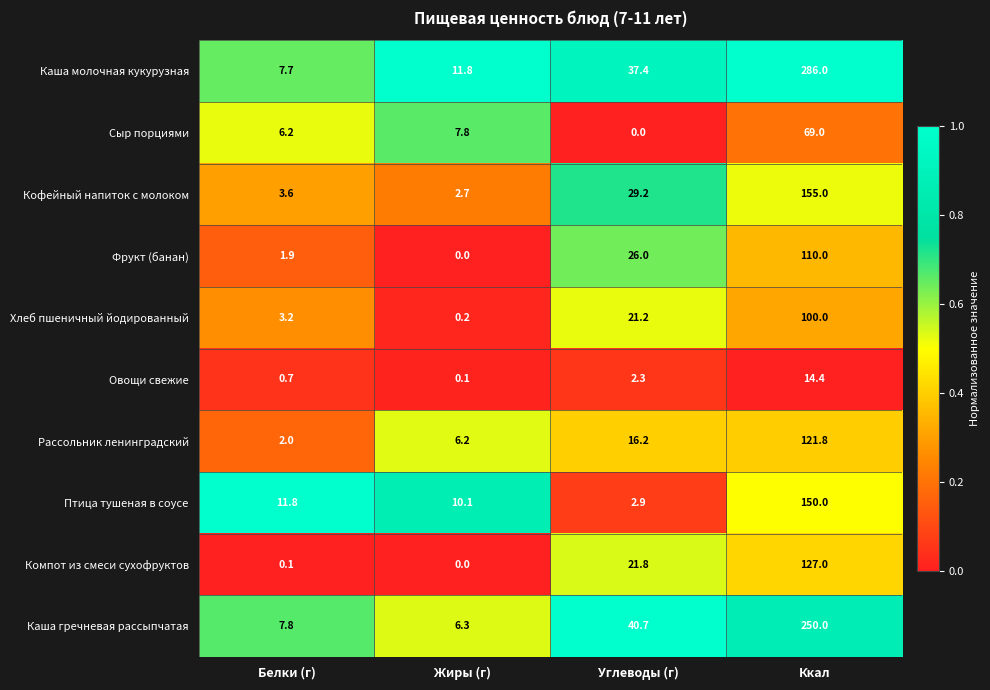

What is the total value across all series at Жиры (г)?

45.2